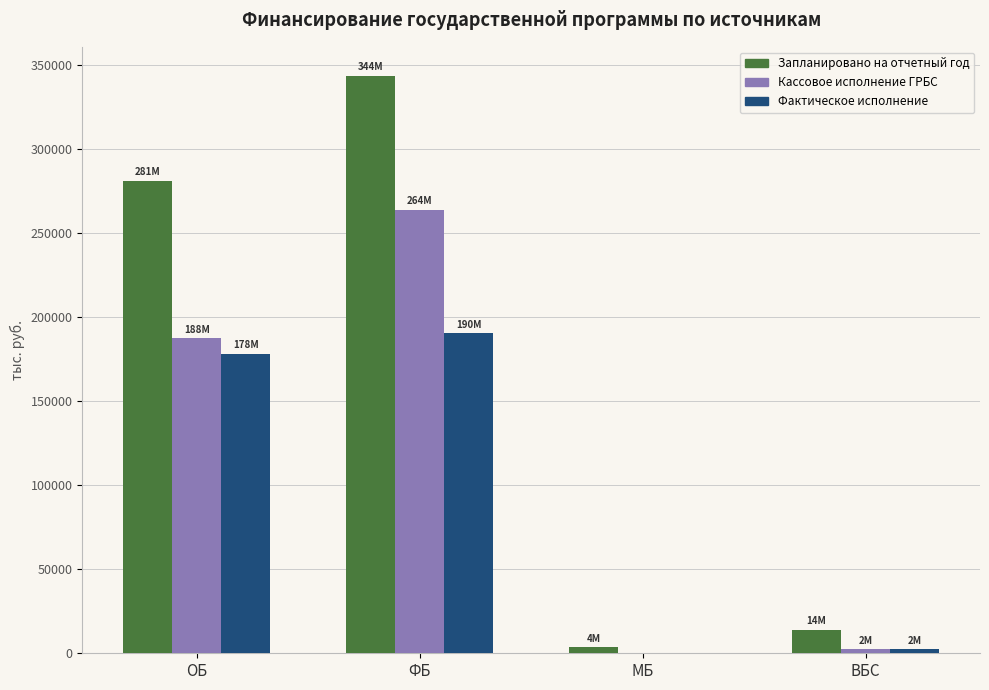

What is the greatest value displayed?

343820.9